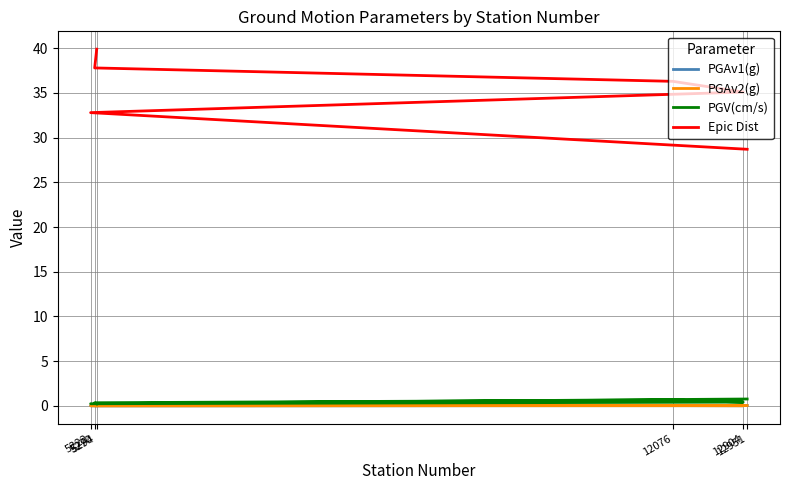

At 12076, list the series in order from smallest to largest.

PGAv1(g), PGAv2(g), PGV(cm/s), Epic Dist